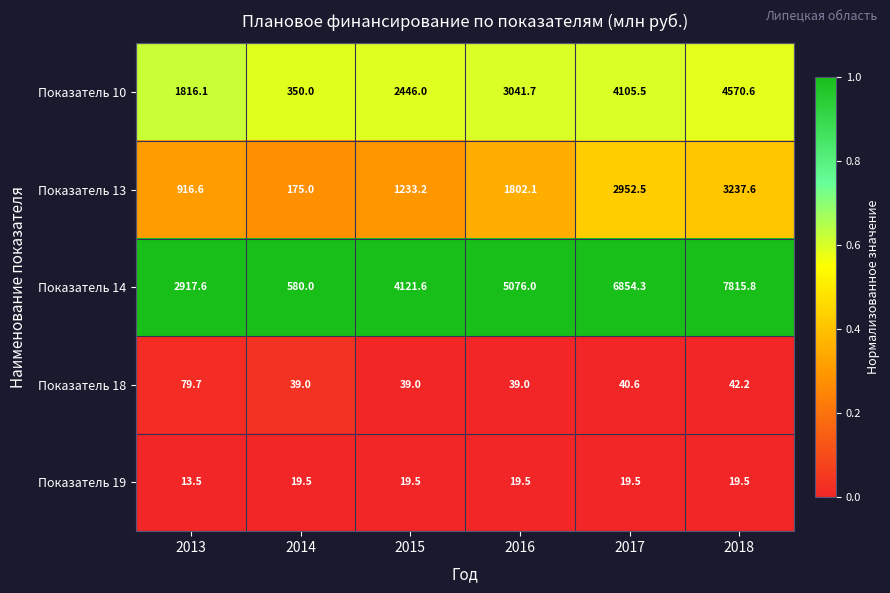

Which category has the lowest value across all series?

2013